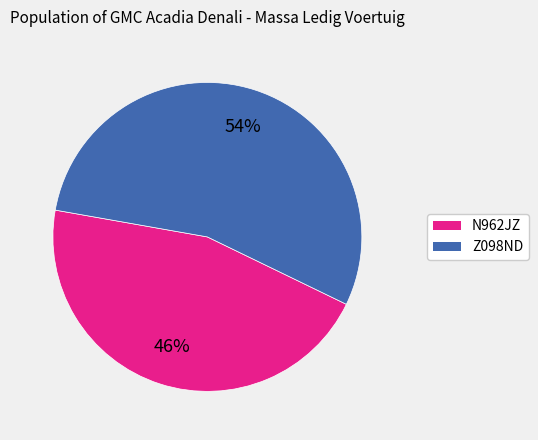

What percentage is the N962JZ slice, to the nearest percent?

46%